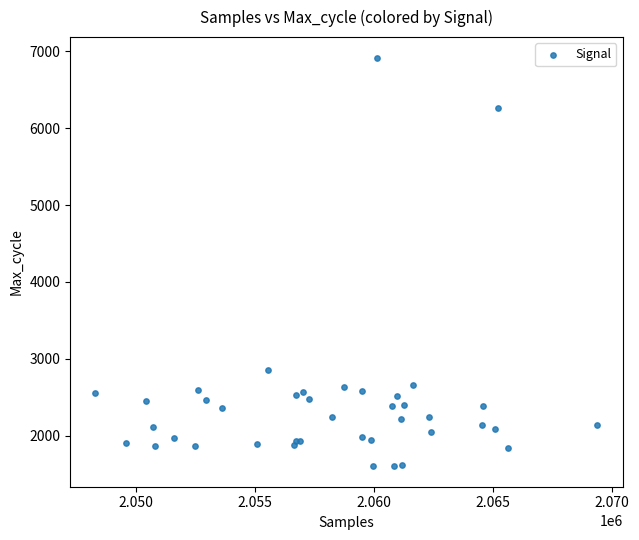

What Y value in the scatter plot is closest to 4260?

2859